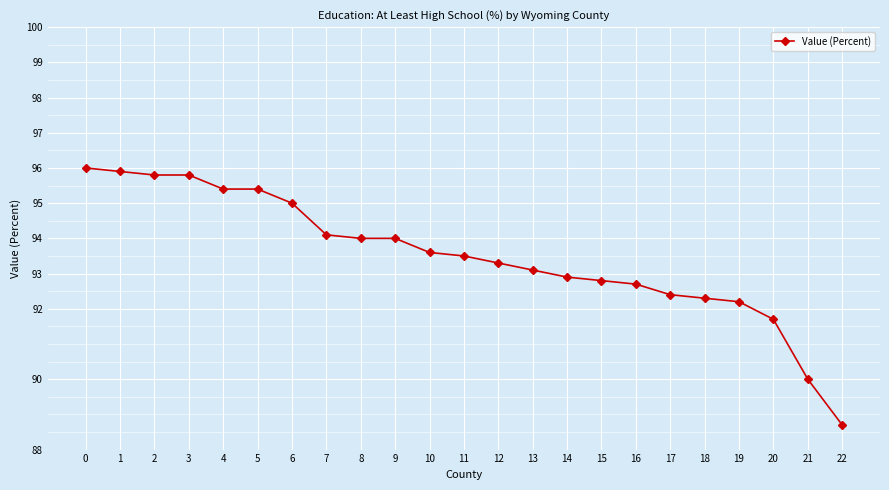

What is the value of the 4th point from the left?

95.8